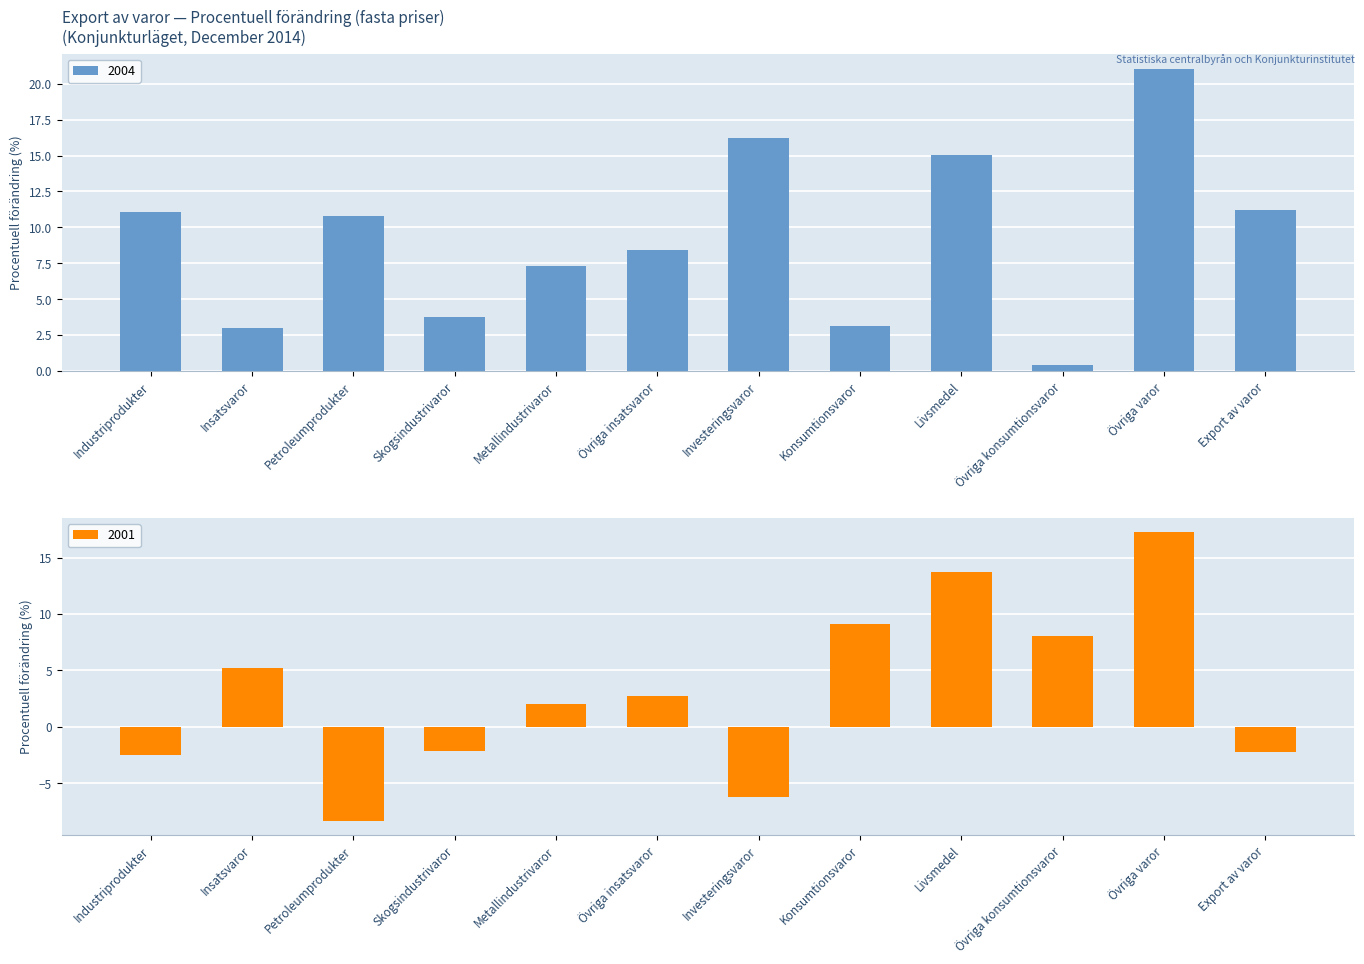

How many data points in 2004 are above 10?

6